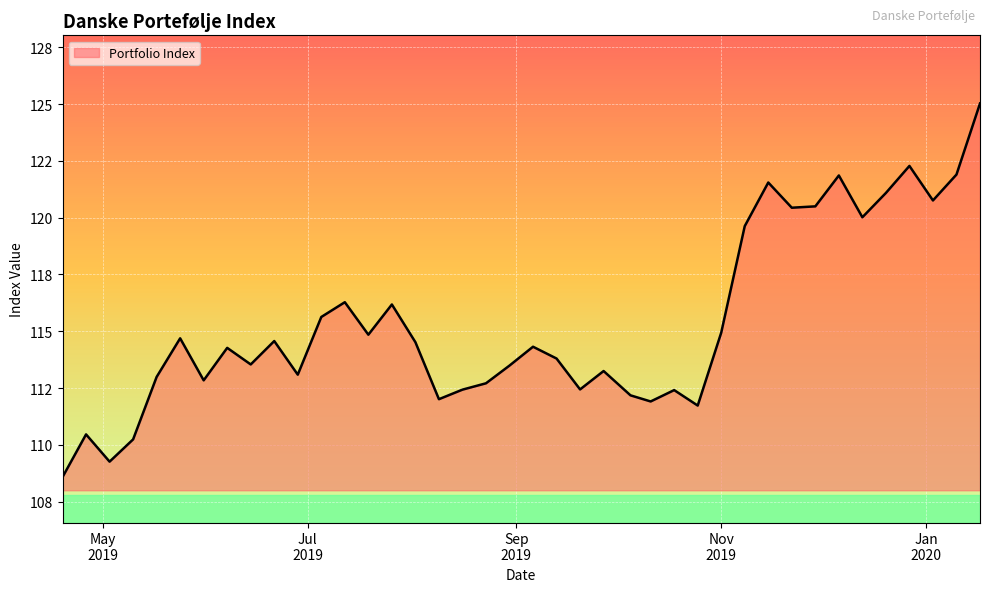

Is this an area chart (filled region under the line)?

Yes